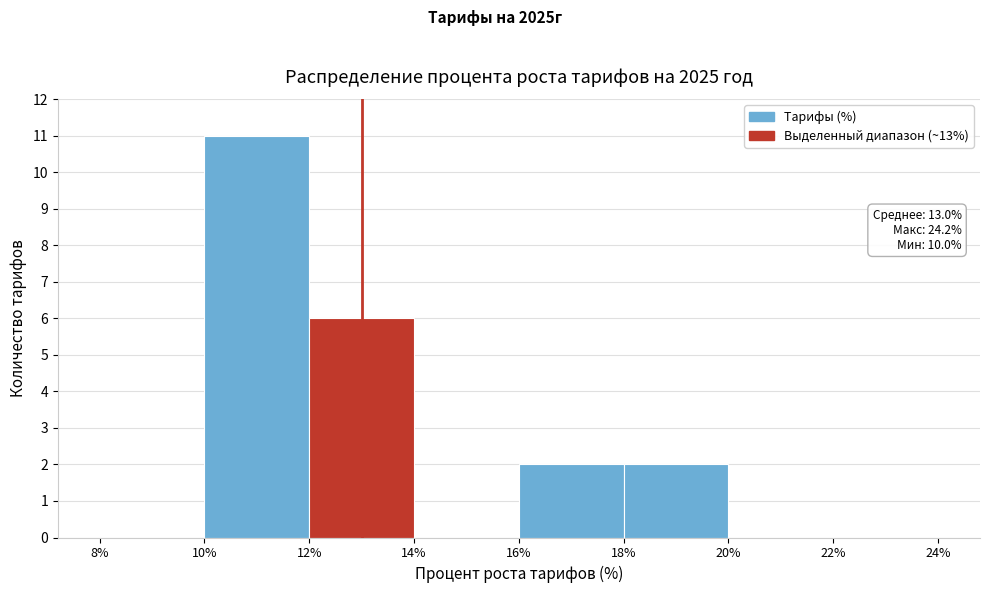

Over which range of the x-axis is the bar tallest?

10% to 12%